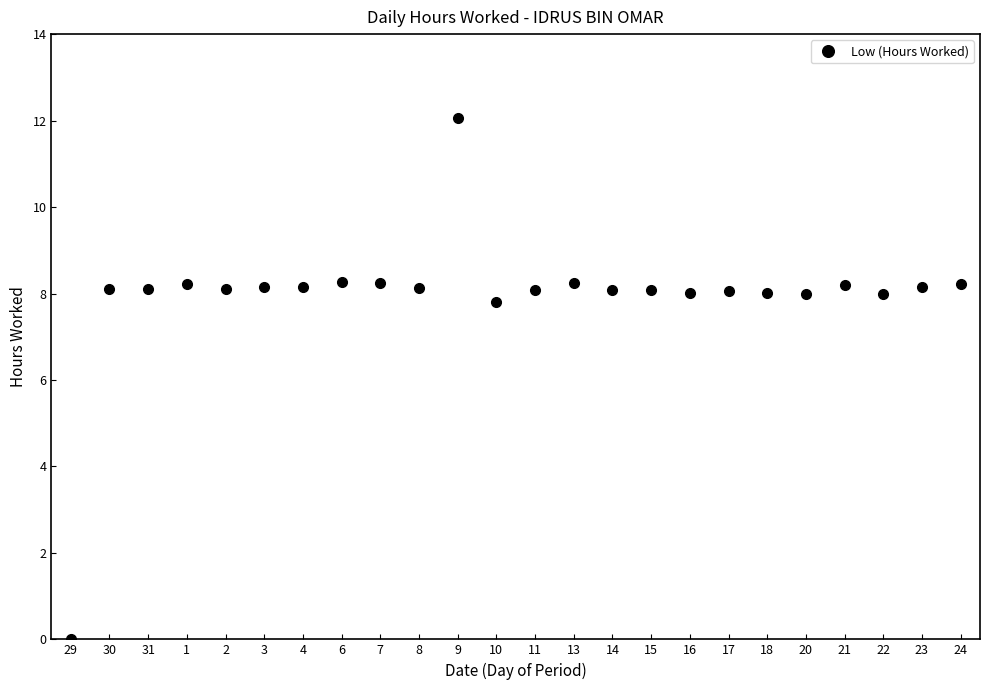

How many distinct data groups are displayed?

1